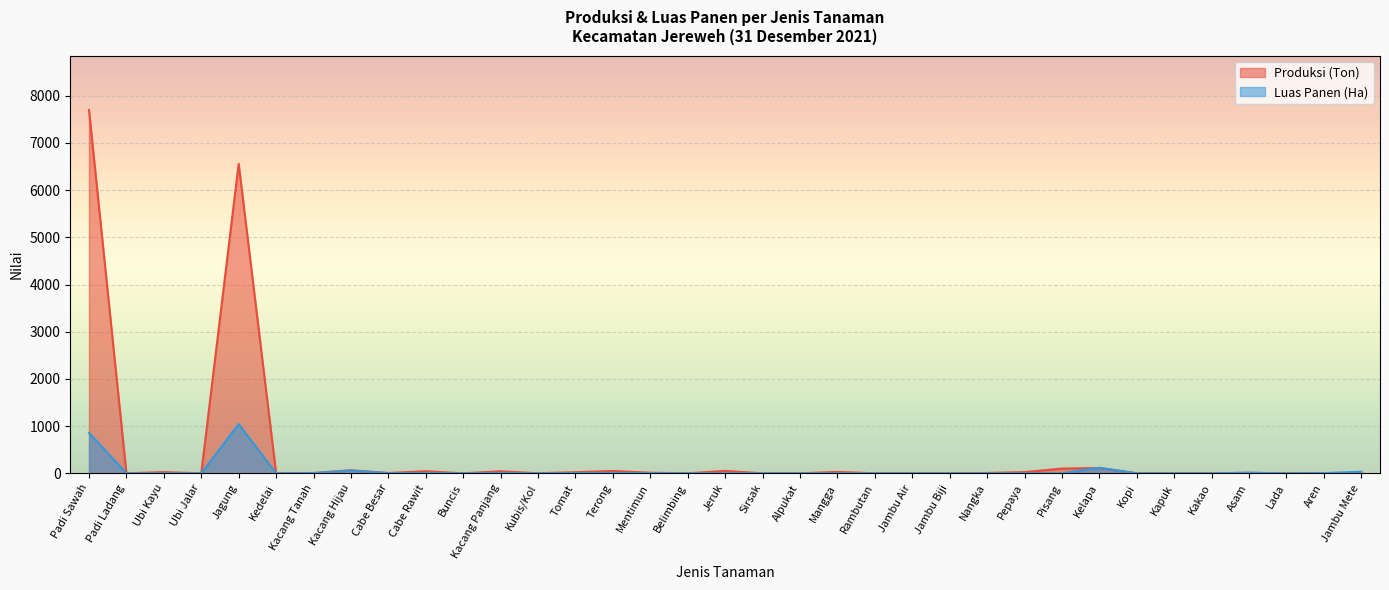

In Luas Panen (Ha), how many points are lower than both neighbors (excluding endpoints)?

5